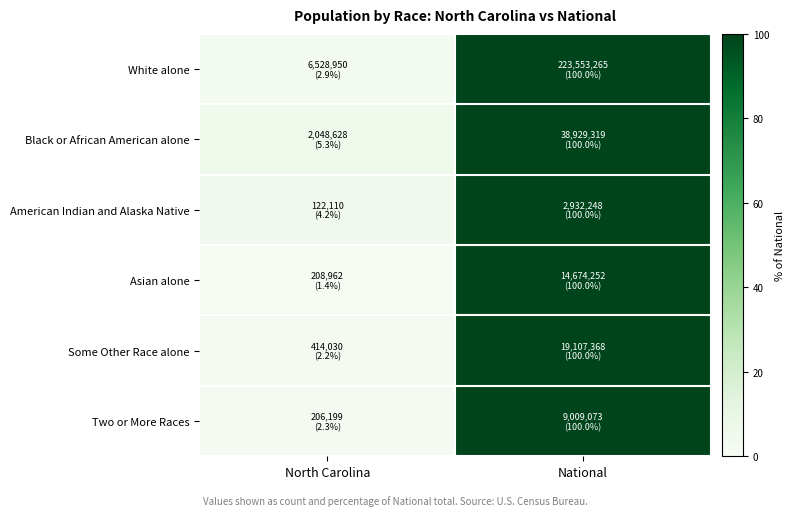

Which has a higher value, National or North Carolina?

National